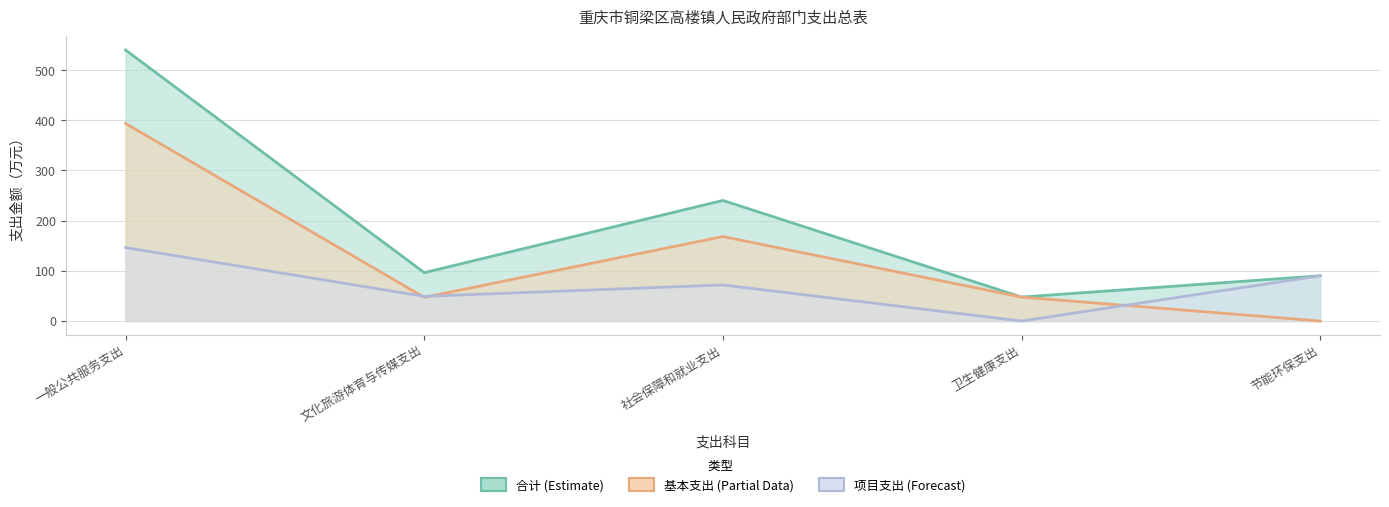

What is the sum of the 项目支出 values at 卫生健康支出 and 一般公共服务支出?

146.4